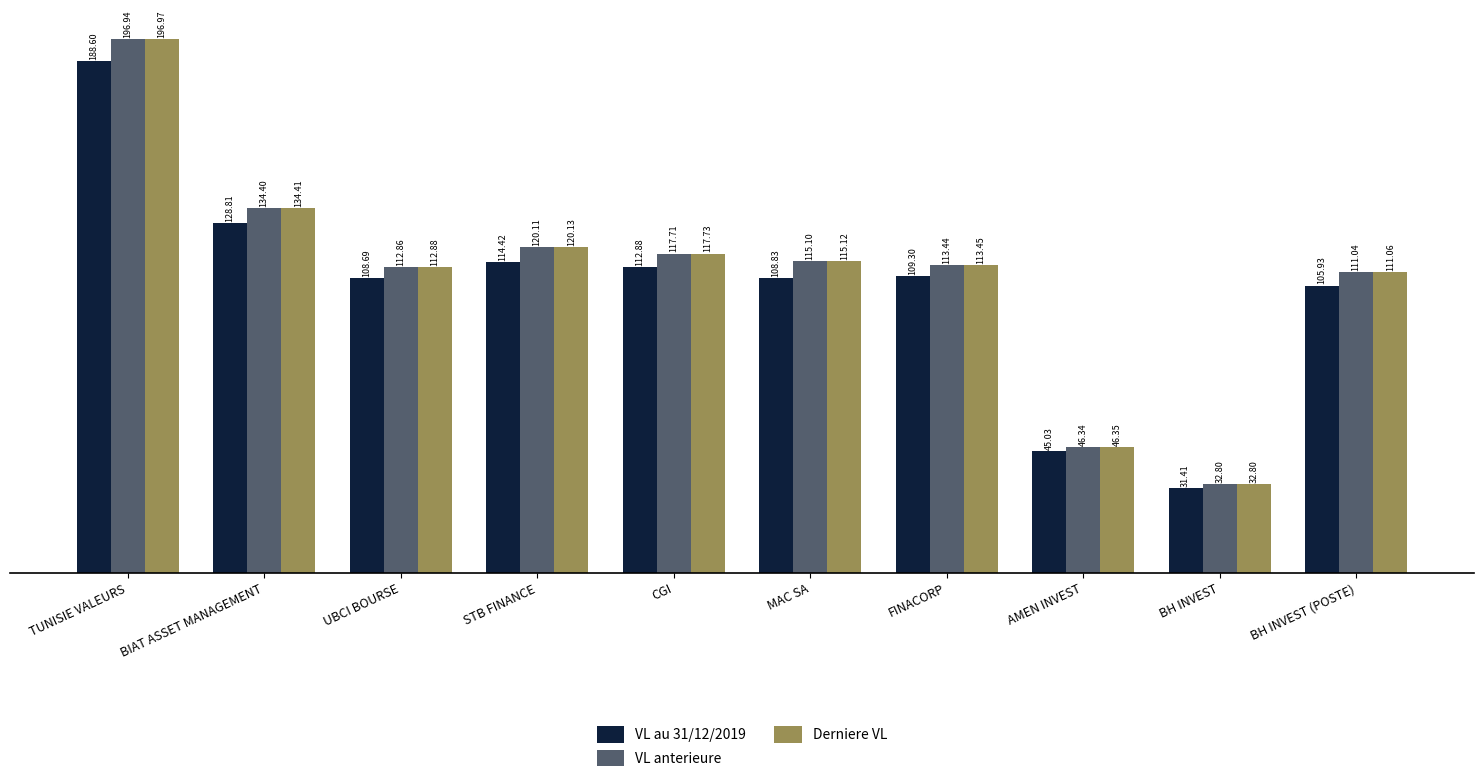

Which series changed the most between STB FINANCE and MAC SA?

VL au 31/12/2019